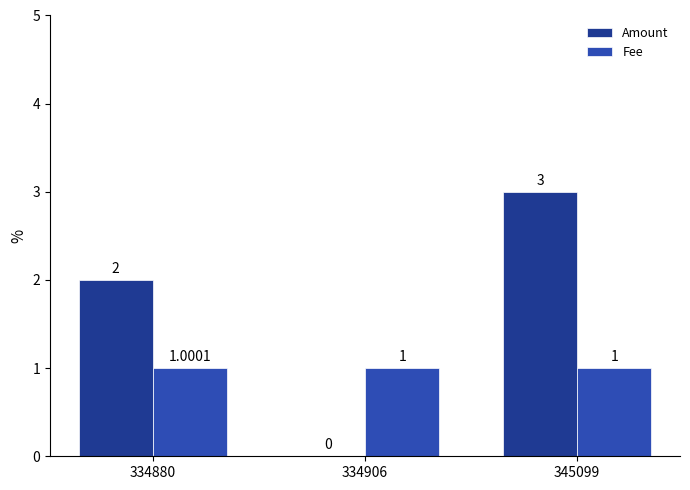

What is the total value across all series at 334880?

3.0